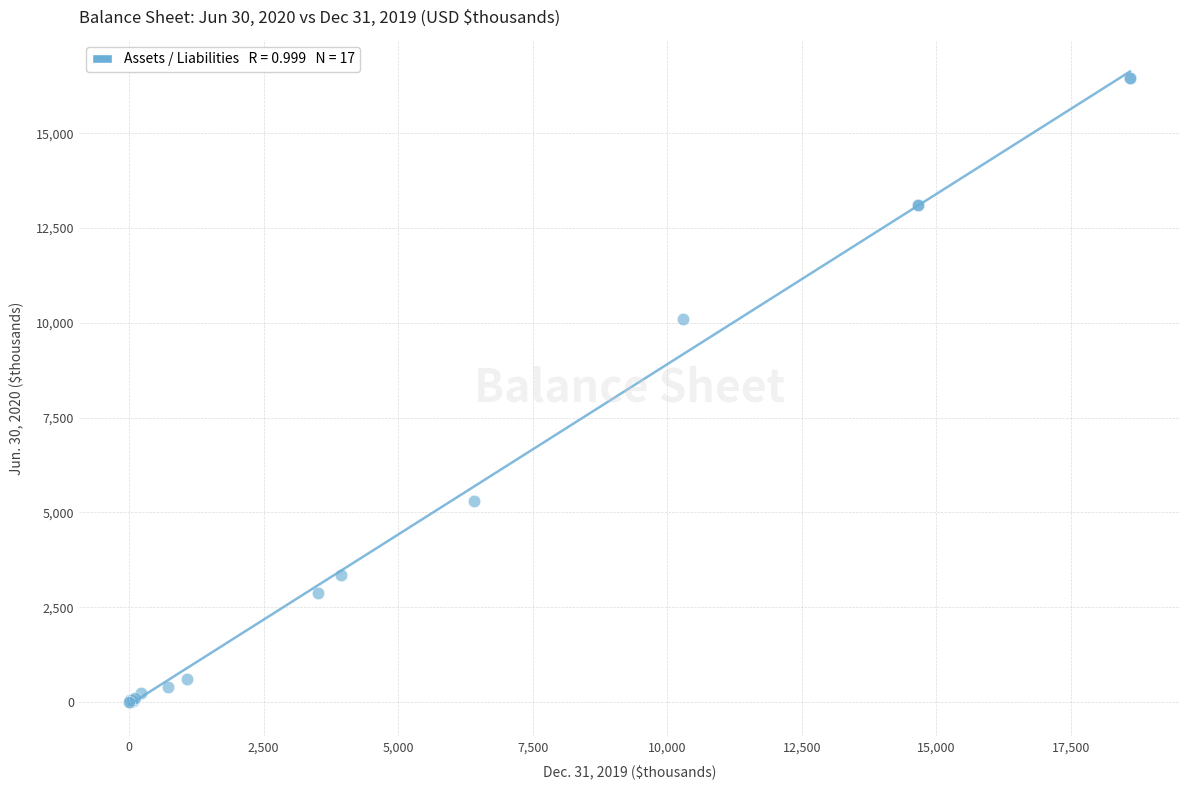

What Y value in the scatter plot is closest to 8229?

10104